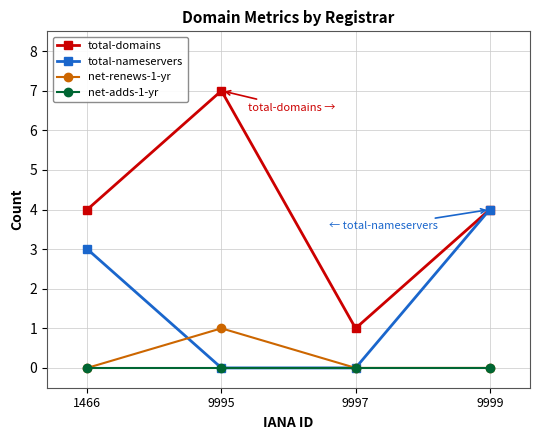

At how many categories does at least one series exceed 2?

3